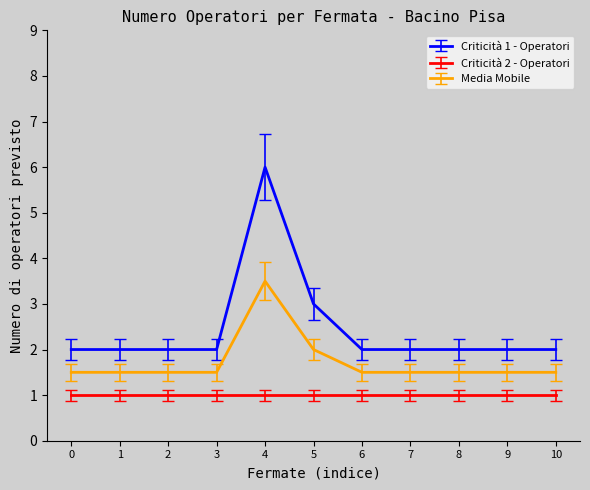

What are all the series names shown in the legend?

Criticità 1 - Operatori, Criticità 2 - Operatori, Media Mobile